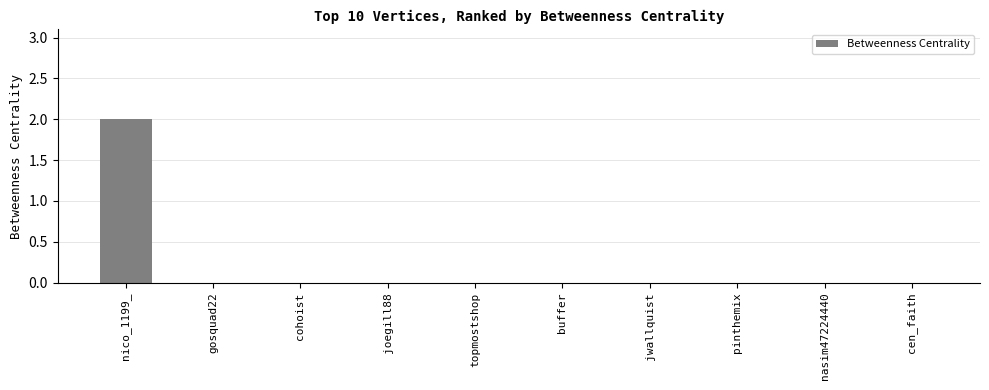

At which category does the chart reach its peak across all series?

nico_1199_